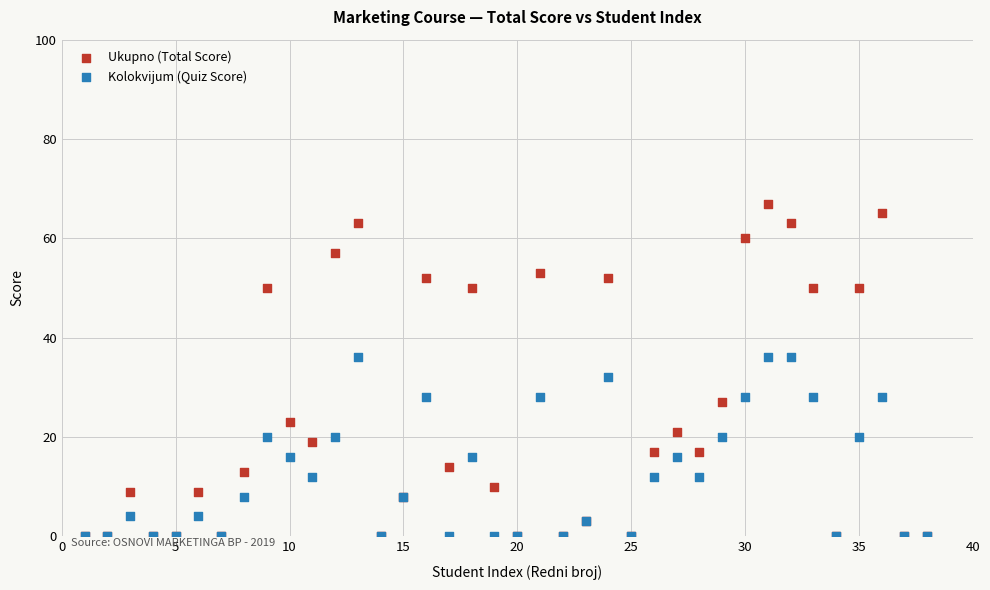

Which series has the largest Y range (max minus min)?

Ukupno (Total Score)